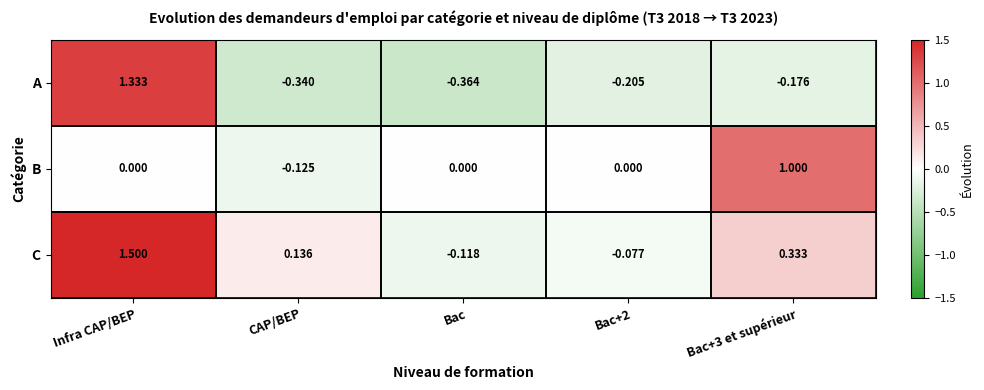

How many series are shown in this chart?

3